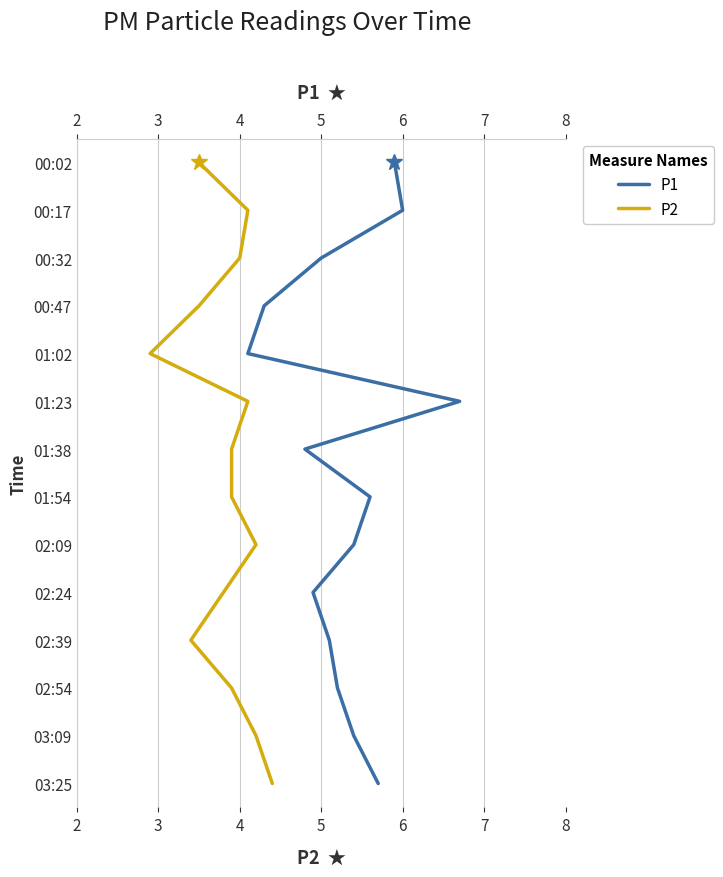

How many lines are shown in the chart?

2